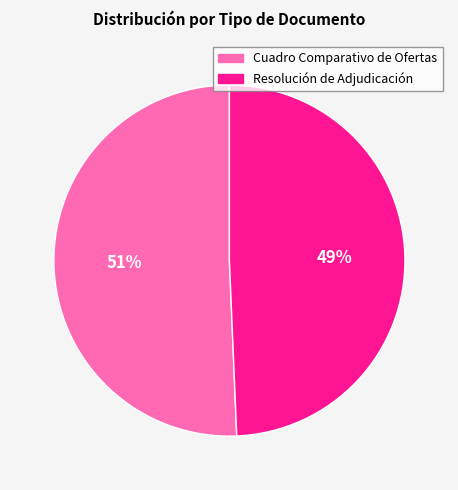

Which has a higher value, Resolución de Adjudicación or Cuadro Comparativo de Ofertas?

Cuadro Comparativo de Ofertas